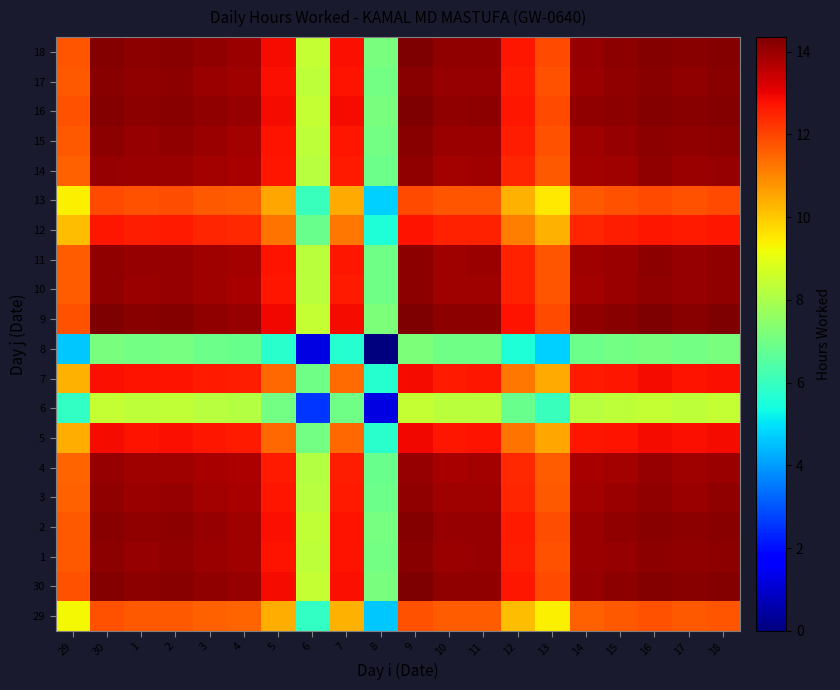

How many data points does each series have?

20